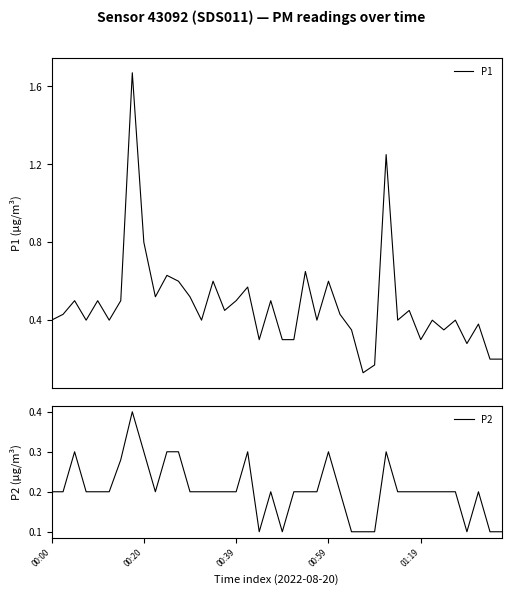

In P2, how many points are higher than both neighbors (excluding endpoints)?

7